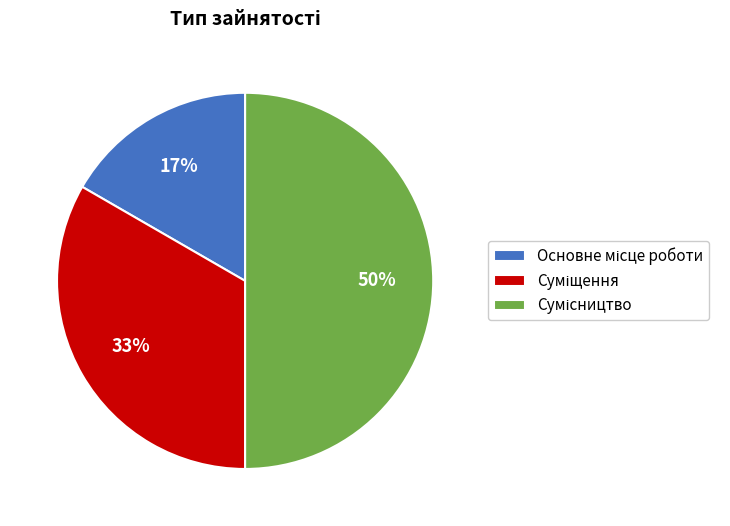

To the nearest percent, what is the average slice percentage?

33%